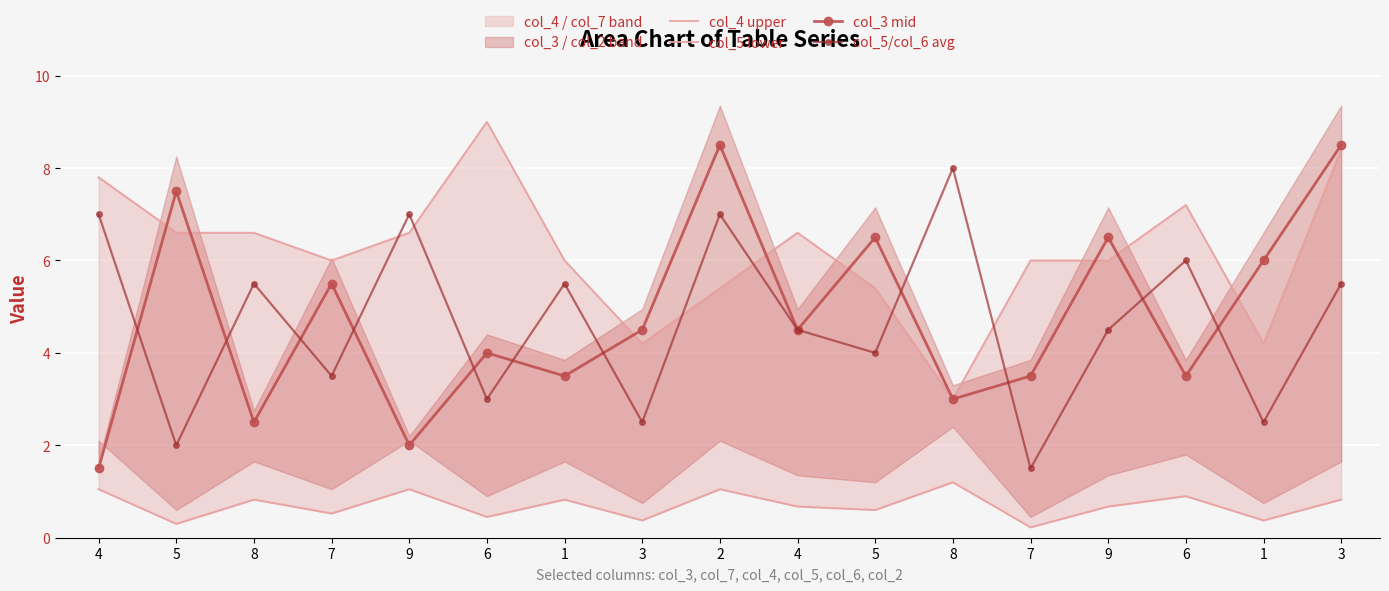

Reading right to left, extract all data points from this chart.

col_4 upper: 3=8.4	1=4.2	6=7.2	9=6.0	7=6.0	8=3.0	5=5.4	4=6.6	2=5.4	3=4.2	1=6.0	6=9.0	9=6.6	7=6.0	8=6.6	5=6.6	4=7.8
col_5 lower: 3=0.8	1=0.4	6=0.9	9=0.7	7=0.2	8=1.2	5=0.6	4=0.7	2=1.1	3=0.4	1=0.8	6=0.4	9=1.1	7=0.5	8=0.8	5=0.3	4=1.1
col_3 mid: 3=8.5	1=6.0	6=3.5	9=6.5	7=3.5	8=3.0	5=6.5	4=4.5	2=8.5	3=4.5	1=3.5	6=4.0	9=2.0	7=5.5	8=2.5	5=7.5	4=1.5
col_5/col_6 avg: 3=5.5	1=2.5	6=6.0	9=4.5	7=1.5	8=8.0	5=4.0	4=4.5	2=7.0	3=2.5	1=5.5	6=3.0	9=7.0	7=3.5	8=5.5	5=2.0	4=7.0